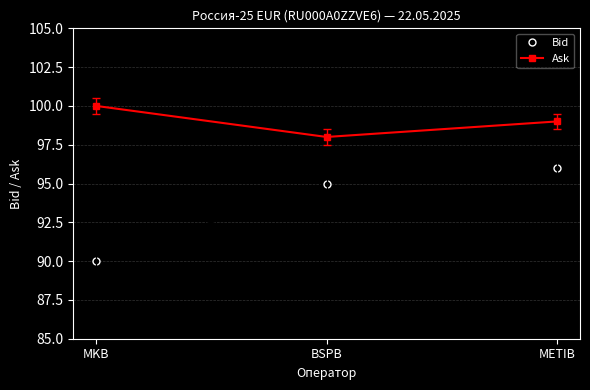

Reading right to left, extract all data points from this chart.

Bid: METIB=96	BSPB=95	MKB=90
Ask: METIB=99	BSPB=98	MKB=100